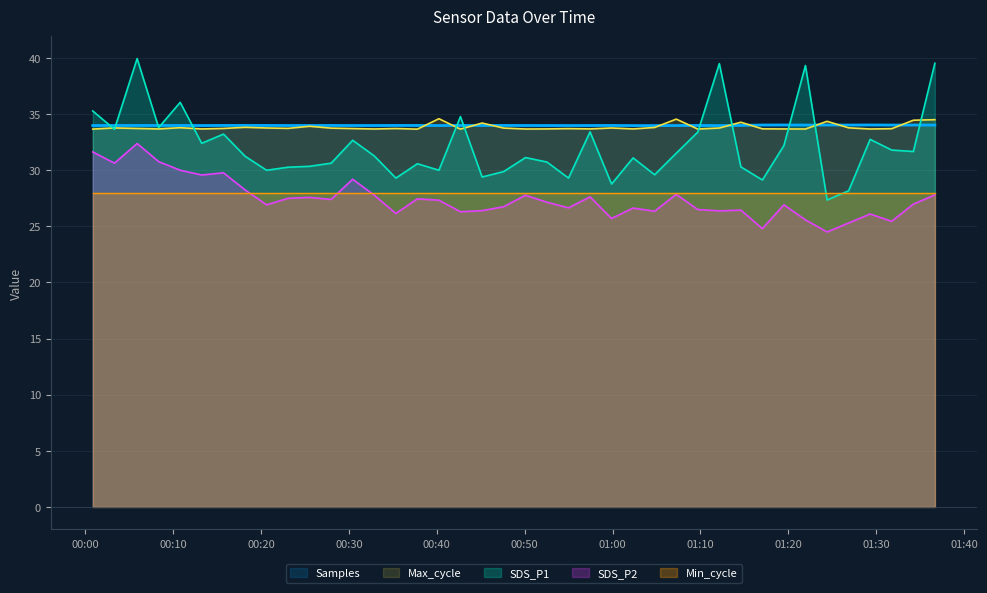

What is the greatest value displayed?

40.0